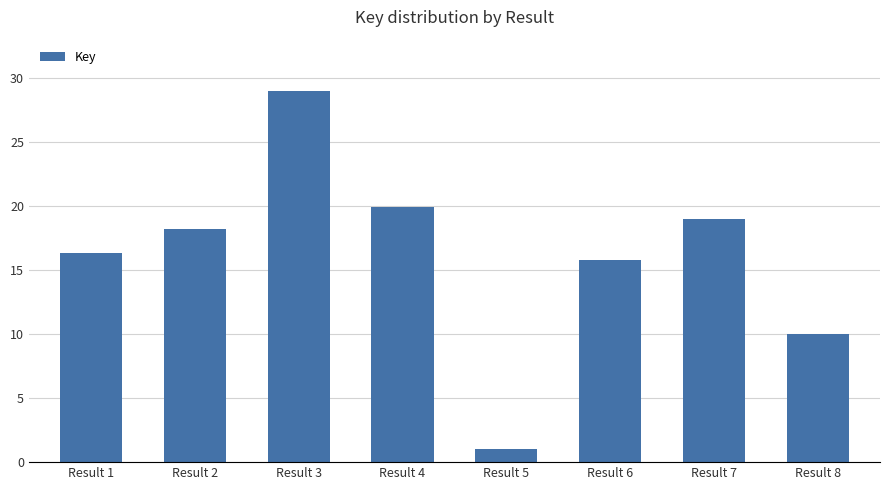

True or false: the data shows 15.8 at Result 6.

True